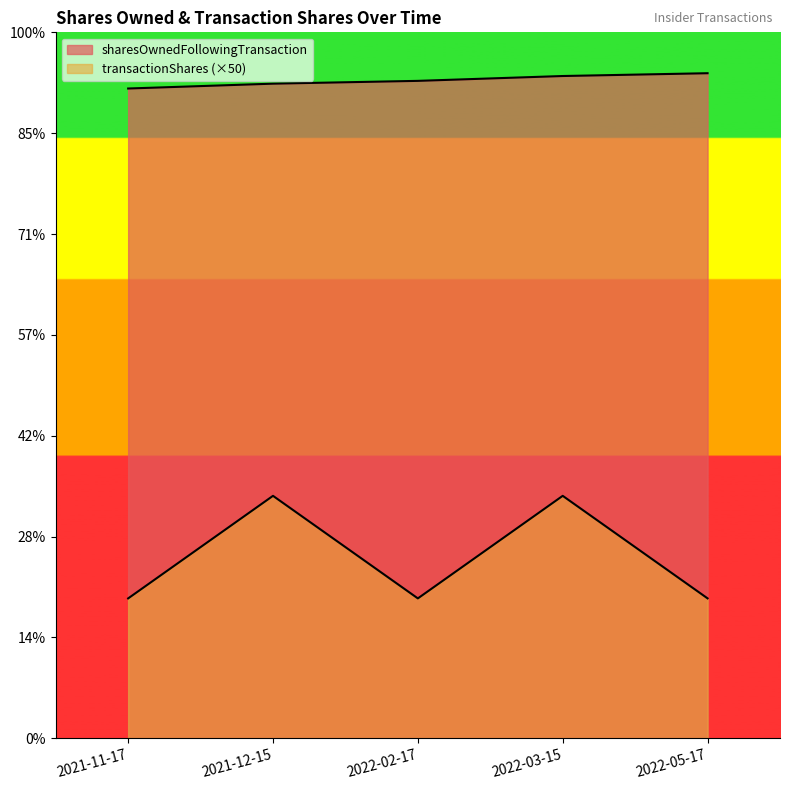

What is the value of the transactionShares point at the 5th from the left?

277400